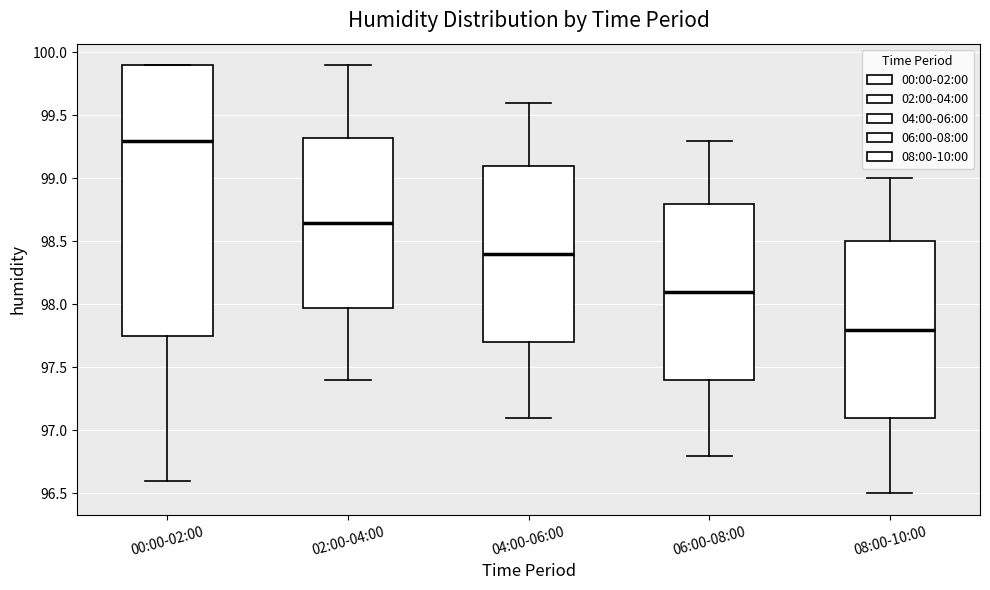

Which box has the lowest median line?

08:00-10:00